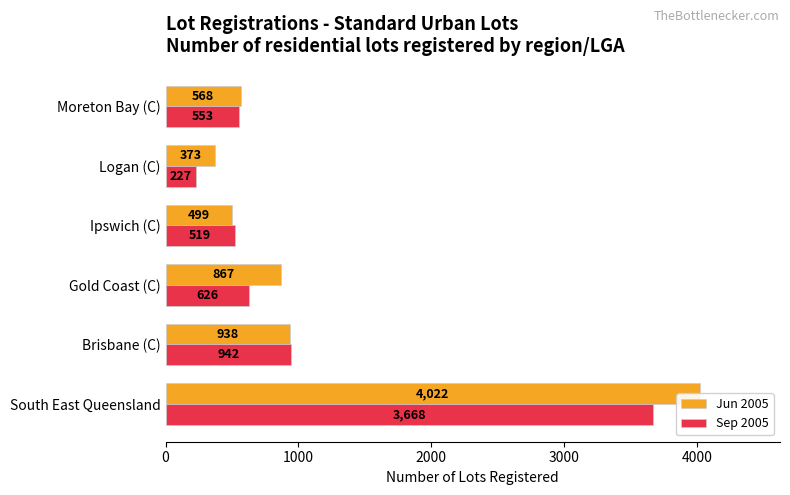

Reading right to left, transcribe all the data shown in this chart.

Jun 2005: 568	373	499	867	938	4022
Sep 2005: 553	227	519	626	942	3668